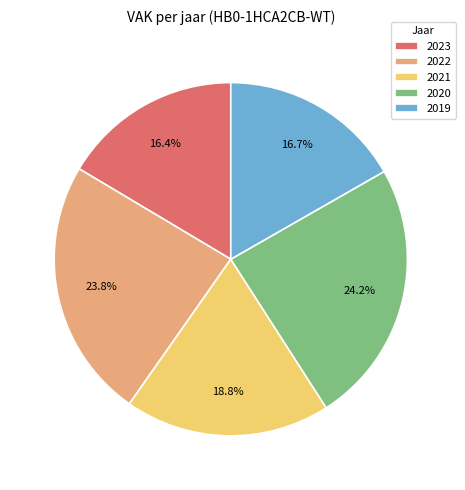

Approximately how many times larger is the value at 2021 compared to 2022?

0.8